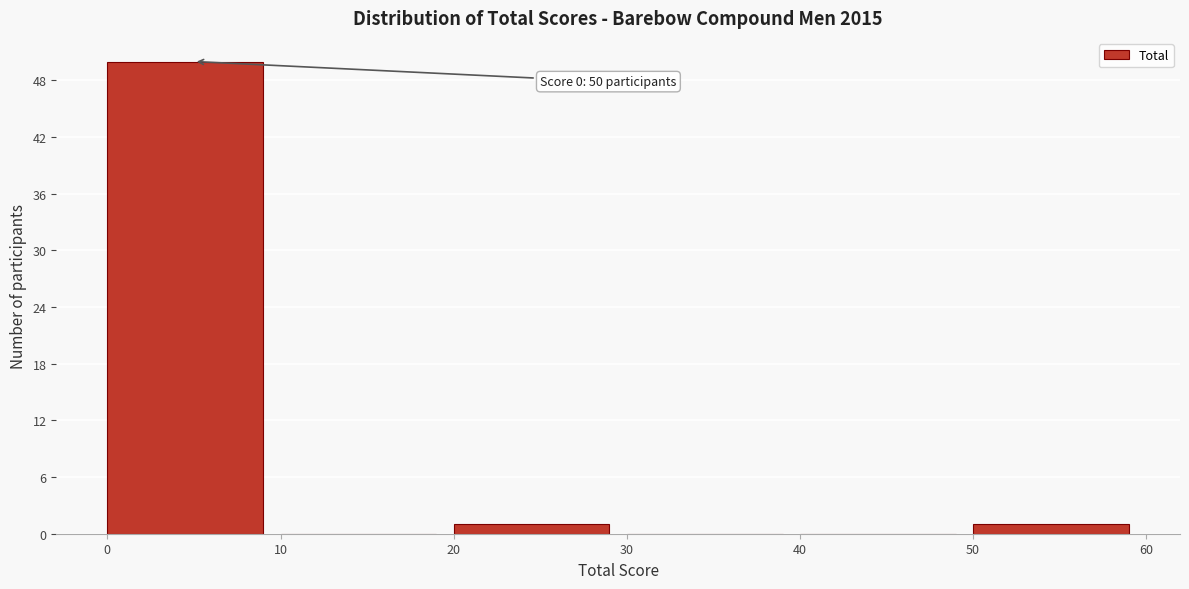

Over which range of the x-axis is the bar tallest?

0 to 10